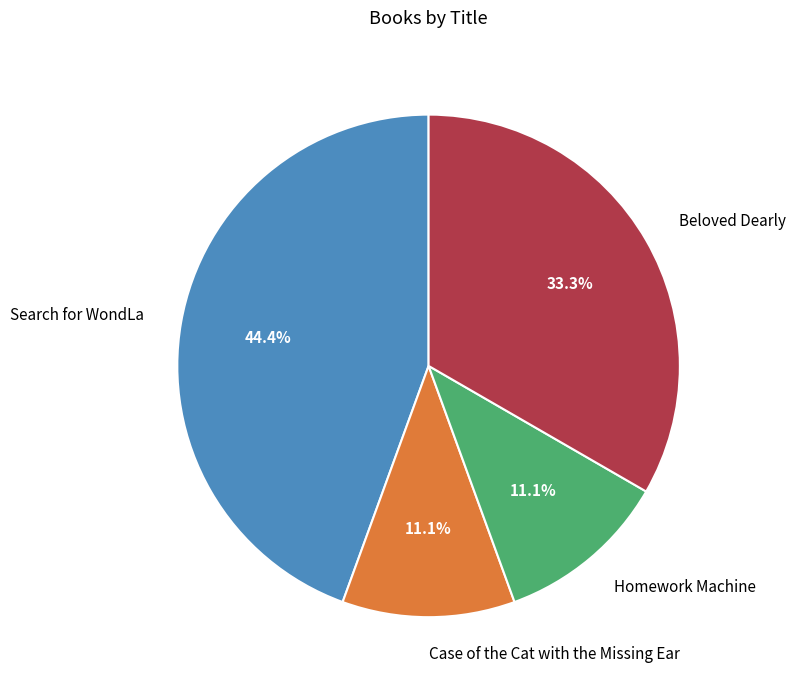

The Search for WondLa slice represents 44% of the pie. True or false?

True